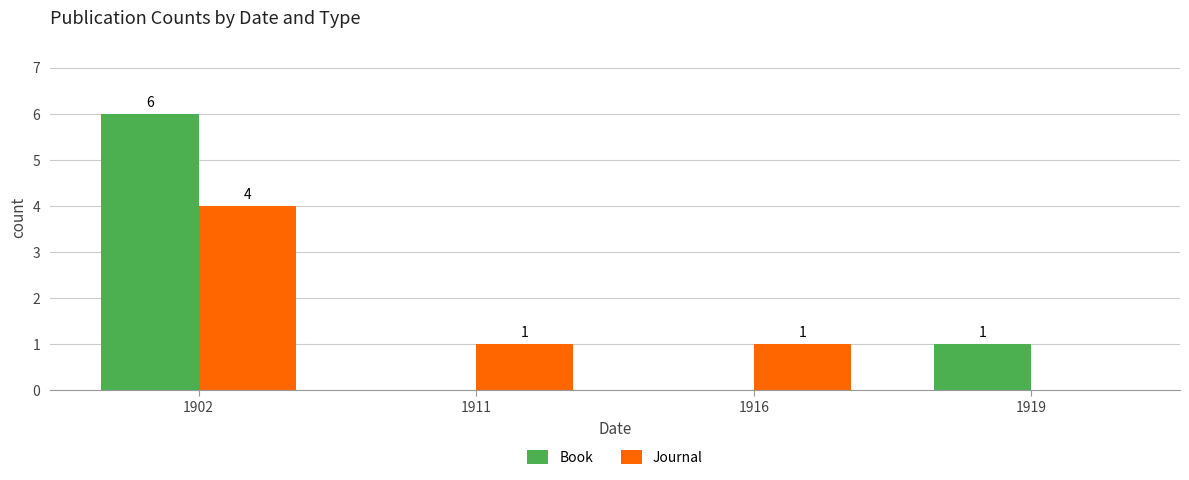

At which label does Journal first exceed 1?

1902